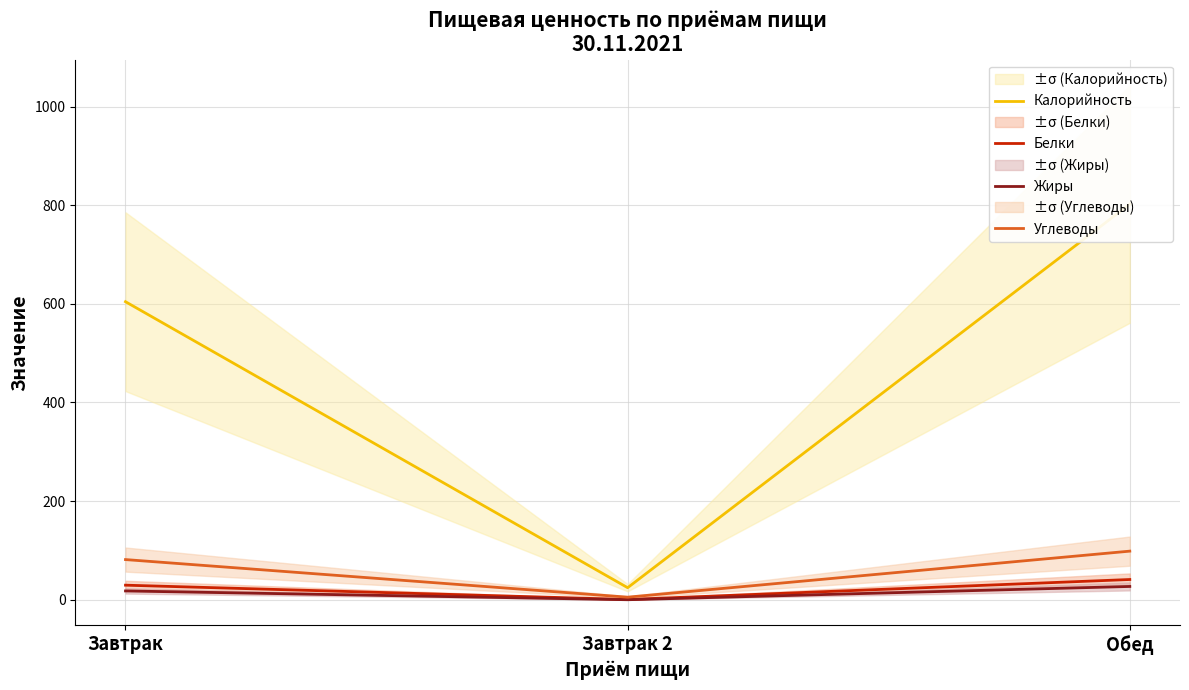

The Углеводы series shows 23.4 at Обед. True or false?

False